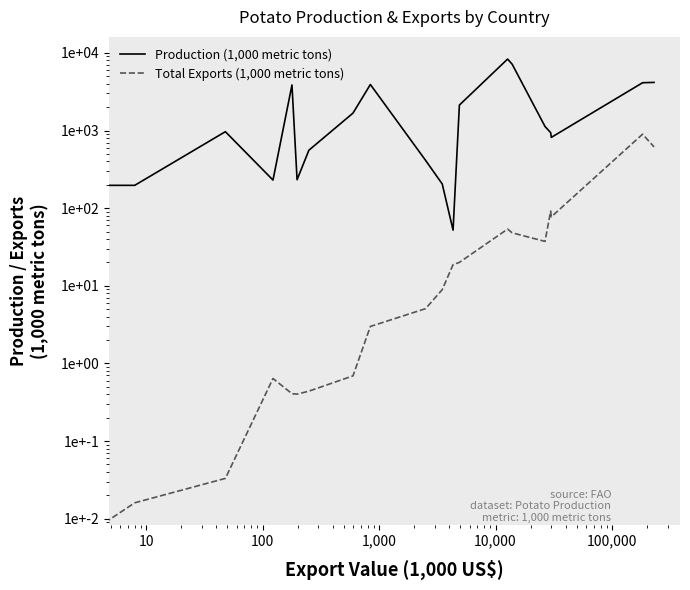

How many data points in Production (1,000 metric tons) are less than 966?

10